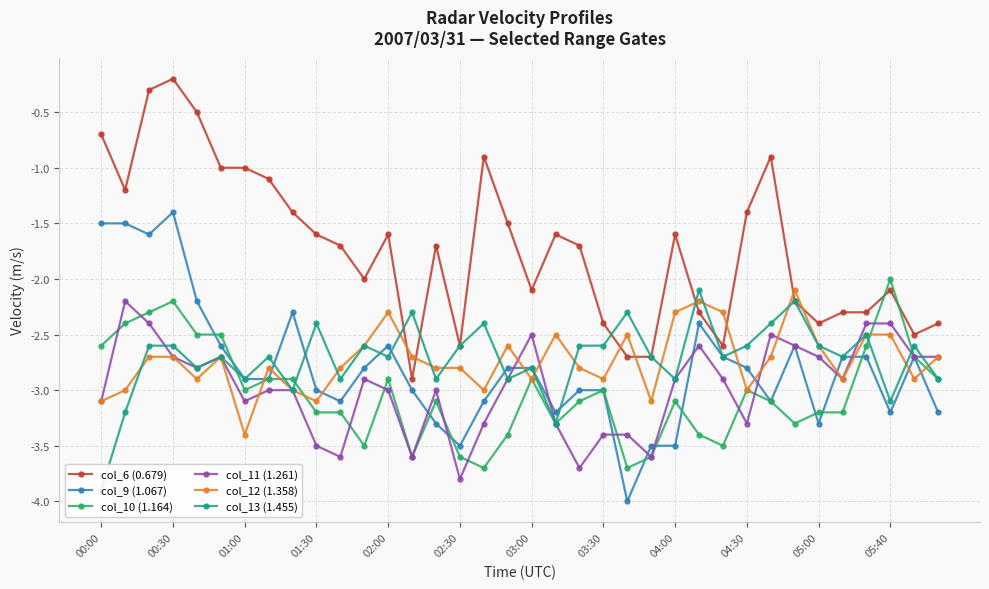

True or false: col_11 (1.261) and col_6 (0.679) cross at least once.

False